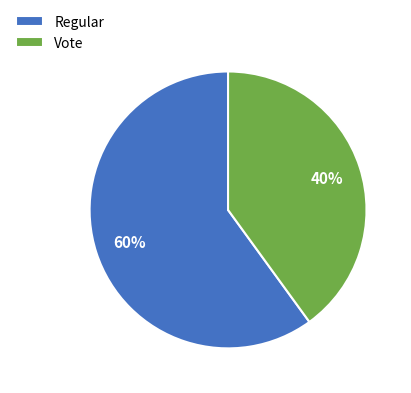

Is it true that Regular is 60% of the pie?

True